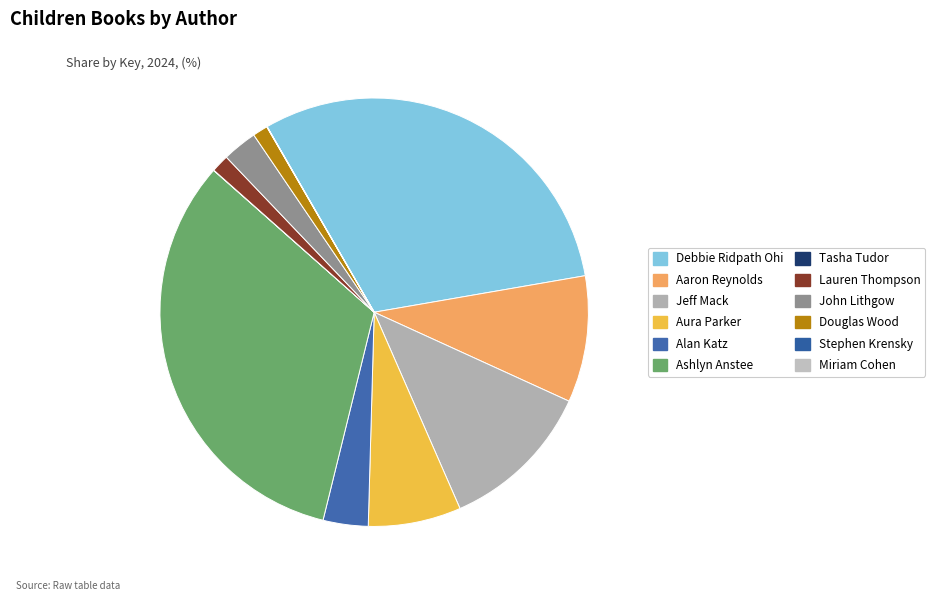

True or false: Lauren Thompson accounts for 11% of the total.

False